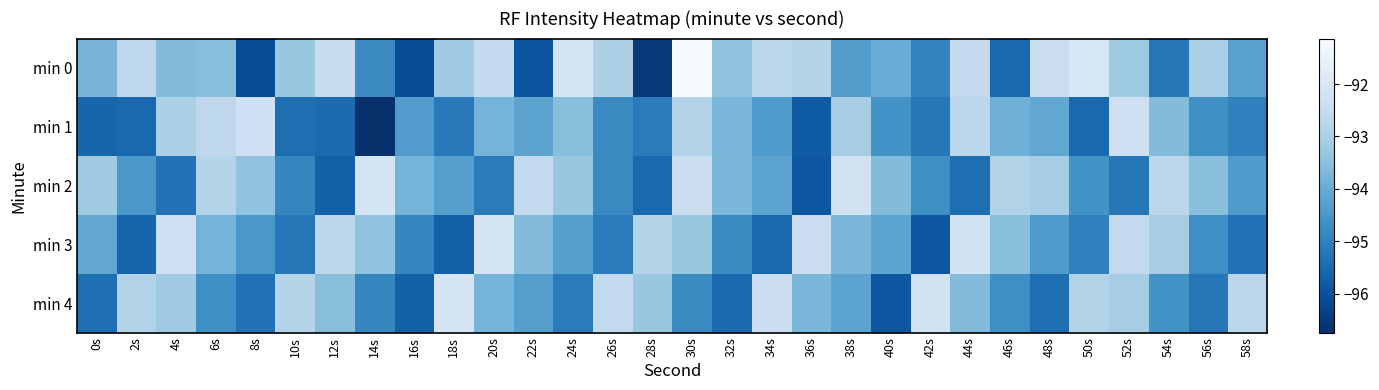

Reading right to left, what are all the values shown in this chart?

min 0: 58s=-94.2	56s=-93.0	54s=-95.2	52s=-93.2	50s=-92.0	48s=-92.4	46s=-95.5	44s=-92.5	42s=-94.9	40s=-94.0	38s=-94.3	36s=-92.8	34s=-92.7	32s=-93.4	30s=-91.1	28s=-96.5	26s=-93.0	24s=-92.1	22s=-95.9	20s=-92.6	18s=-93.2	16s=-96.1	14s=-94.8	12s=-92.4	10s=-93.3	8s=-96.1	6s=-93.5	4s=-93.6	2s=-92.7	0s=-93.7
min 1: 58s=-95.0	56s=-94.7	54s=-93.6	52s=-92.3	50s=-95.5	48s=-94.1	46s=-93.9	44s=-92.7	42s=-95.2	40s=-94.6	38s=-93.1	36s=-95.8	34s=-94.4	32s=-93.7	30s=-92.9	28s=-95.1	26s=-94.8	24s=-93.5	22s=-94.2	20s=-93.8	18s=-95.2	16s=-94.4	14s=-96.7	12s=-95.5	10s=-95.4	8s=-92.3	6s=-92.7	4s=-93.0	2s=-95.5	0s=-95.6
min 2: 58s=-94.4	56s=-93.5	54s=-92.7	52s=-95.2	50s=-94.6	48s=-93.1	46s=-92.9	44s=-95.4	42s=-94.7	40s=-93.6	38s=-92.2	36s=-95.9	34s=-94.2	32s=-93.7	30s=-92.4	28s=-95.5	26s=-94.8	24s=-93.3	22s=-92.6	20s=-95.1	18s=-94.3	16s=-93.8	14s=-92.1	12s=-95.7	10s=-94.9	8s=-93.4	6s=-92.8	4s=-95.3	2s=-94.5	0s=-93.2
min 3: 58s=-95.3	56s=-94.7	54s=-93.1	52s=-92.6	50s=-95.0	48s=-94.4	46s=-93.5	44s=-92.2	42s=-95.9	40s=-94.2	38s=-93.7	36s=-92.4	34s=-95.5	32s=-94.8	30s=-93.3	28s=-92.8	26s=-95.1	24s=-94.3	22s=-93.6	20s=-92.1	18s=-95.7	16s=-94.9	14s=-93.4	12s=-92.7	10s=-95.2	8s=-94.5	6s=-93.8	4s=-92.3	2s=-95.6	0s=-94.1
min 4: 58s=-92.7	56s=-95.2	54s=-94.6	52s=-93.1	50s=-92.9	48s=-95.4	46s=-94.7	44s=-93.6	42s=-92.2	40s=-95.9	38s=-94.2	36s=-93.7	34s=-92.4	32s=-95.5	30s=-94.8	28s=-93.3	26s=-92.6	24s=-95.1	22s=-94.3	20s=-93.8	18s=-92.1	16s=-95.7	14s=-94.9	12s=-93.5	10s=-92.8	8s=-95.3	6s=-94.7	4s=-93.2	2s=-92.9	0s=-95.4